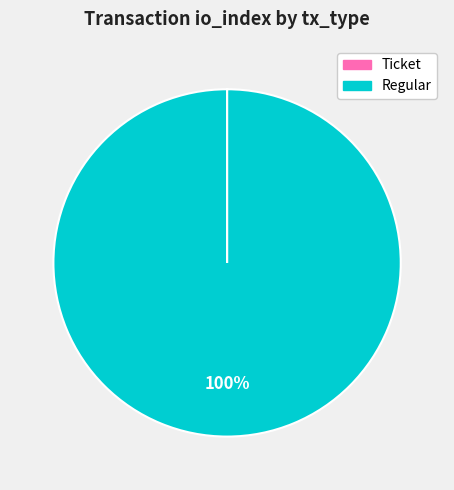

Which slice is the largest?

Regular